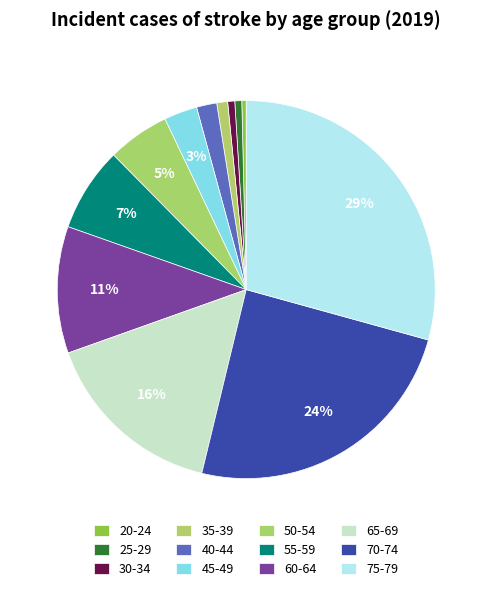

Which category has the smallest portion of the pie?

20-24